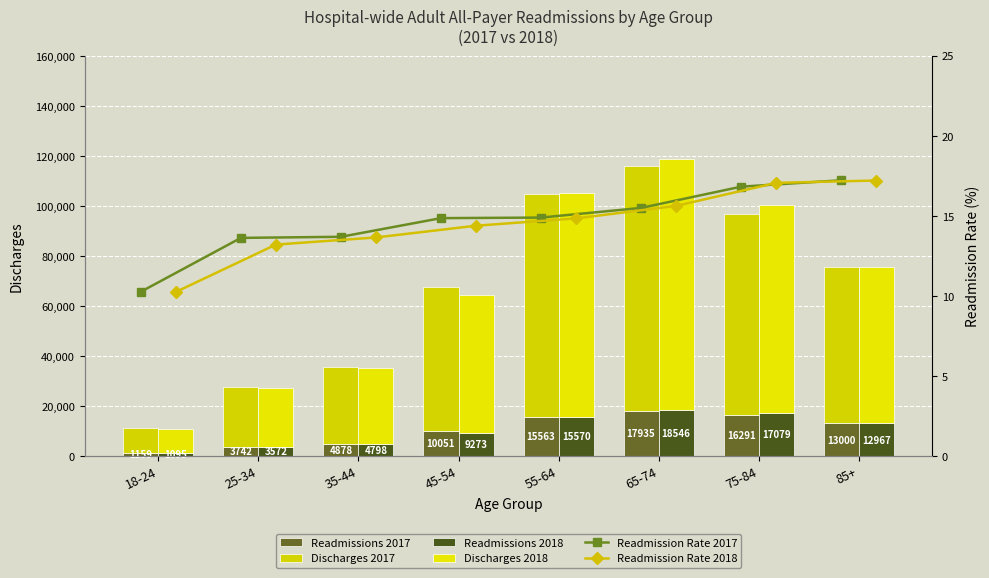

What is the label of the 6th bar from the right?

35-44